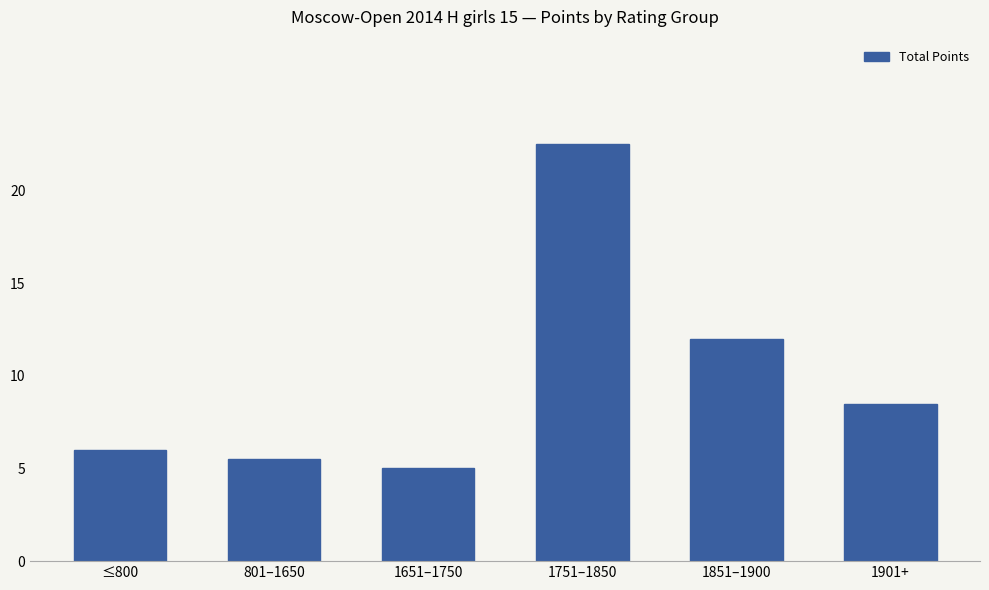

How many bars are there in total?

6